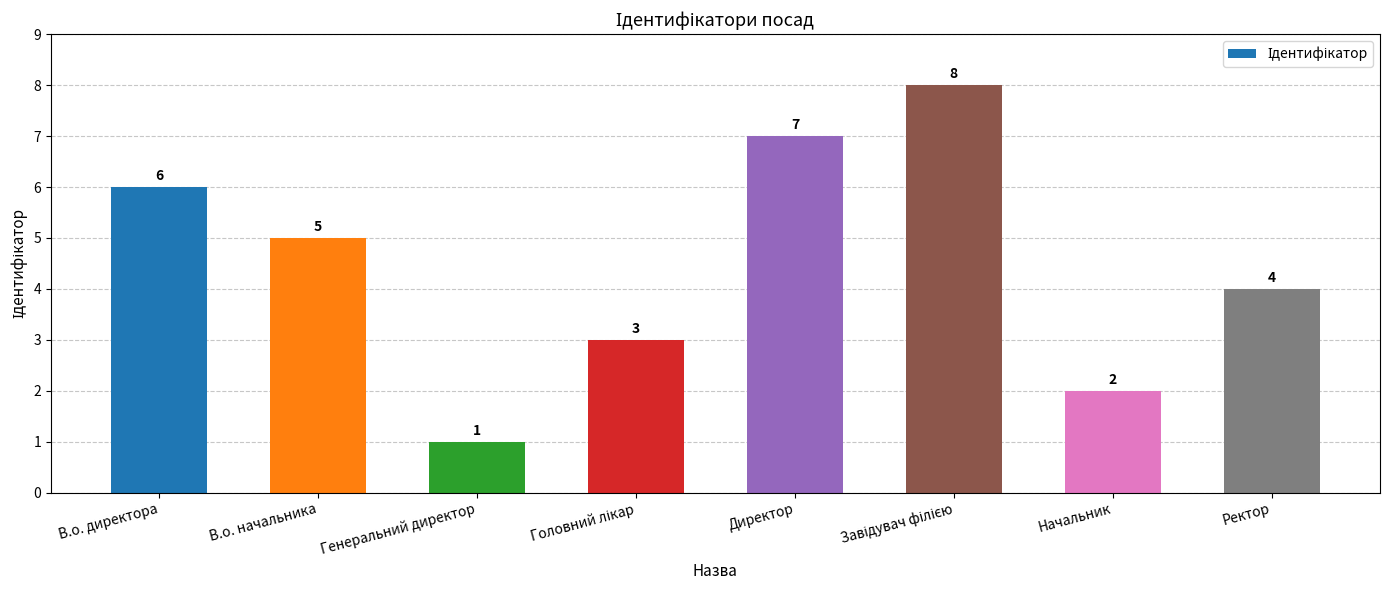

What is the minimum value shown in the chart?

1